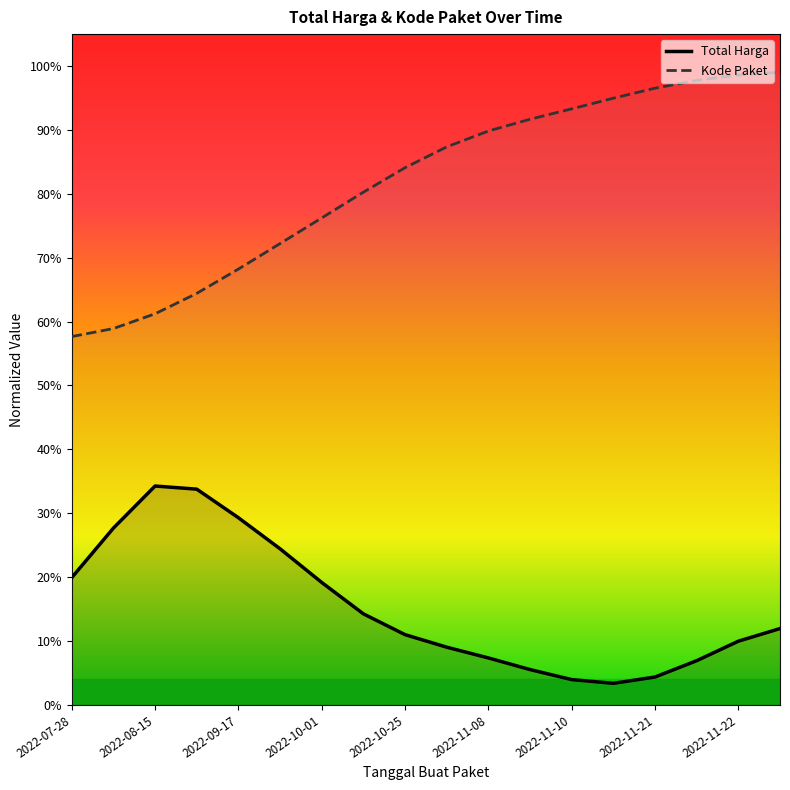

At which category is the sum across all series the highest?

17